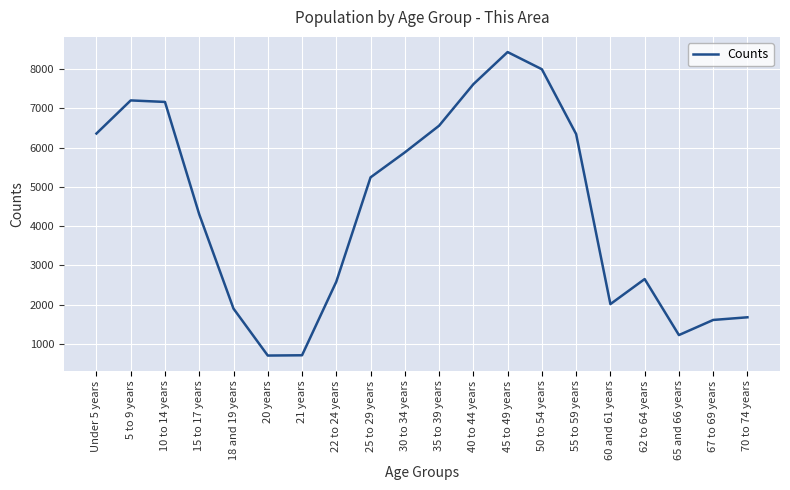

How many interior local valleys (lower than both neighbors) does the data have?

3